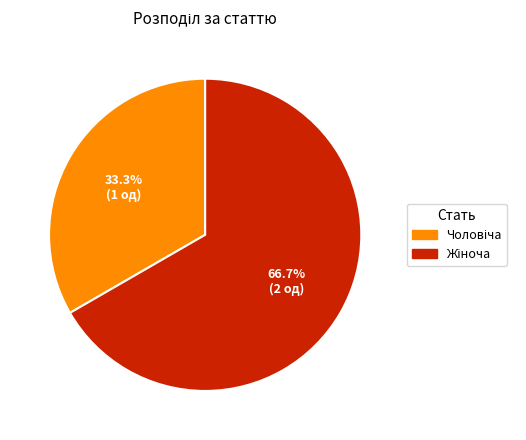

Is there a majority slice in this chart?

Yes